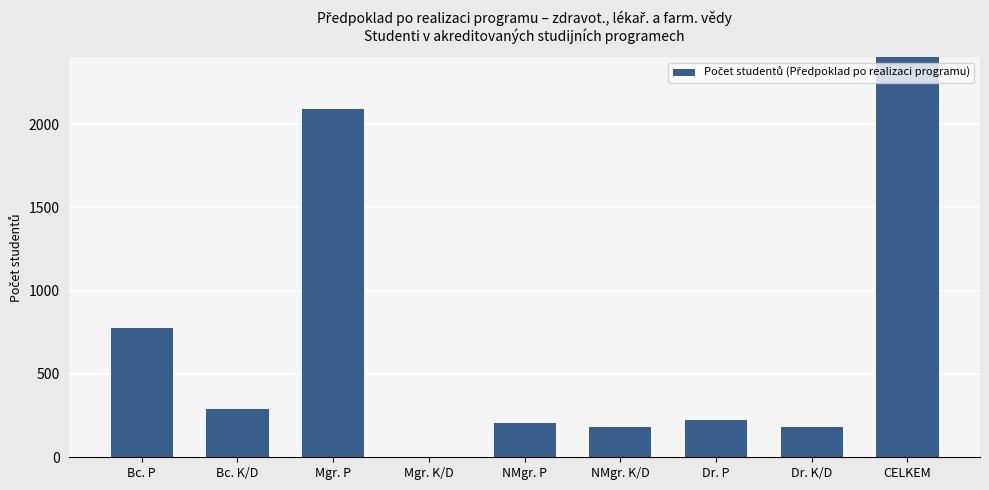

What position from the right is Bc. P?

9